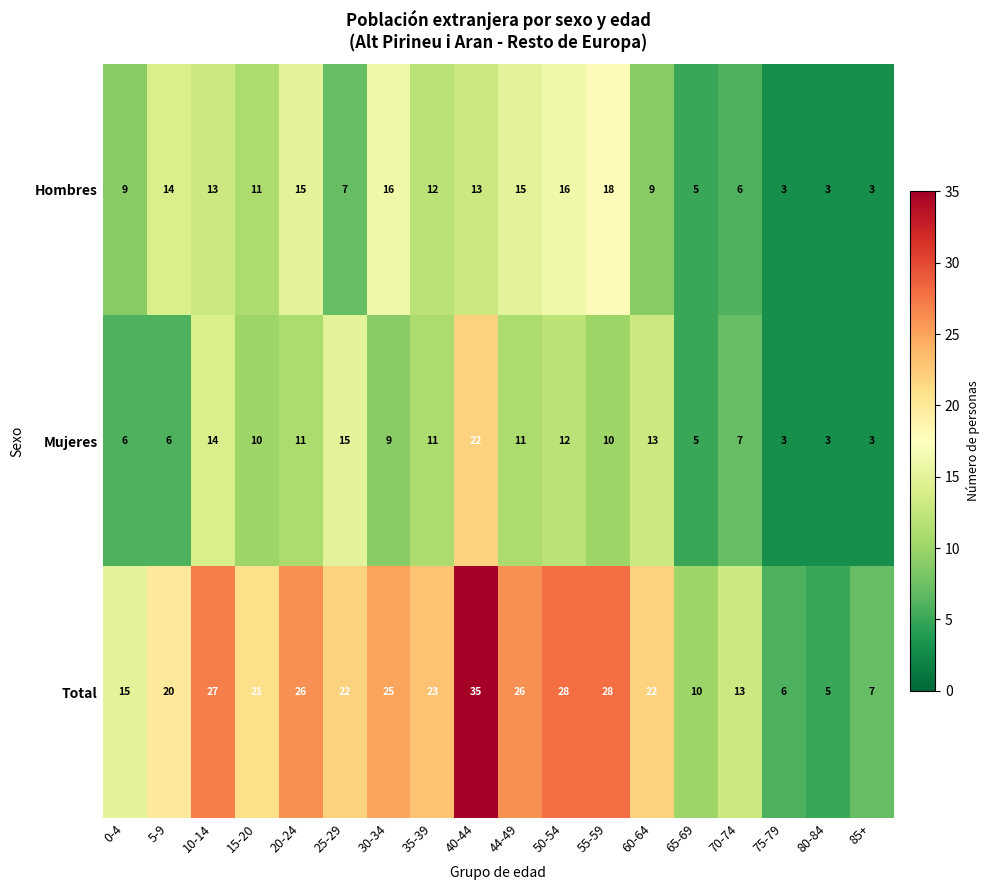

Between 15-20 and 44-49, which series saw the biggest shift?

Total